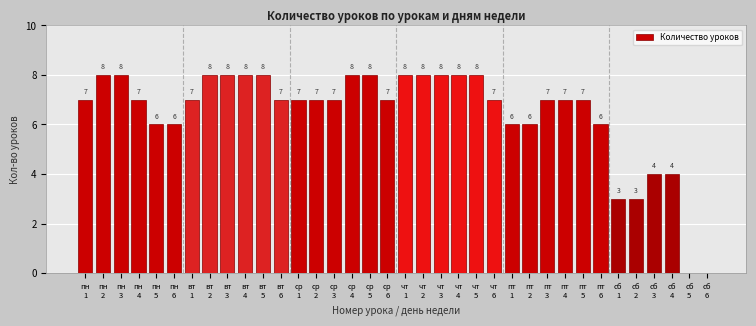

What is the sum of all values?

232